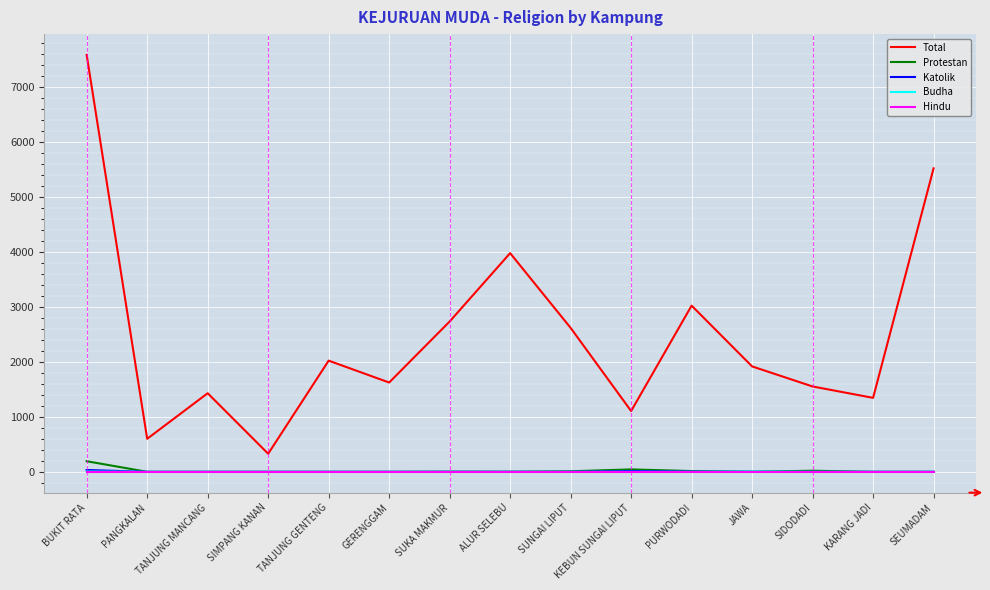

At which category is the sum across all series the highest?

BUKIT RATA